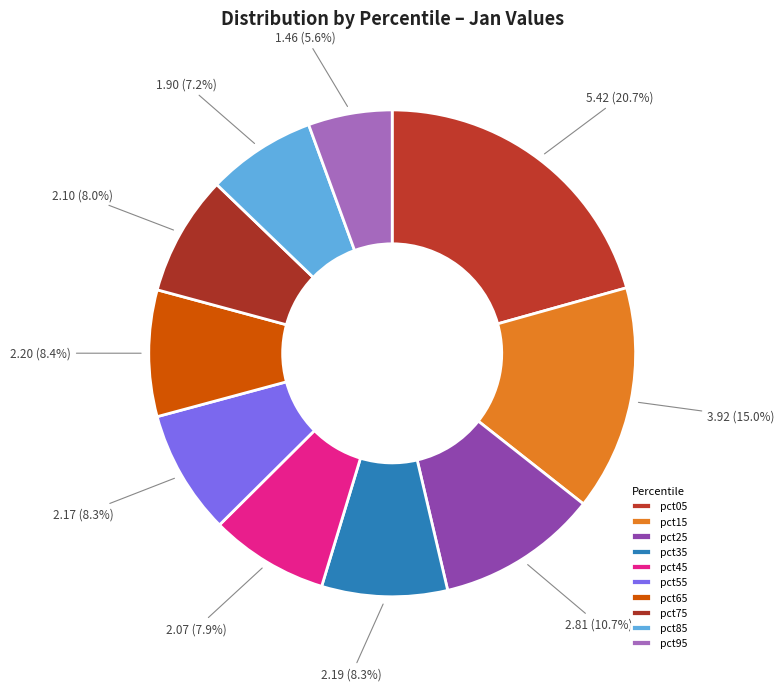

The pct25 slice represents 11% of the pie. True or false?

True